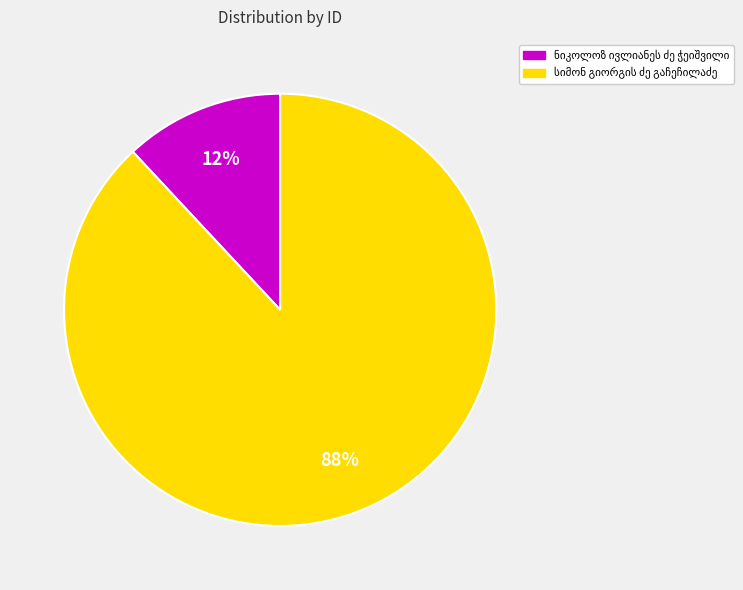

To the nearest percent, what is the difference between the largest and smallest slice percentages?

76%